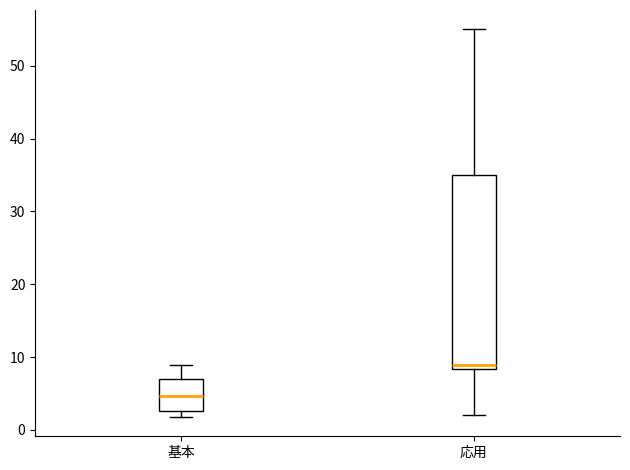

Where does the upper whisker of the box for 基本 end on the y-axis? The values are not printed on the chart, so give them approximately, as read against the axis.

9